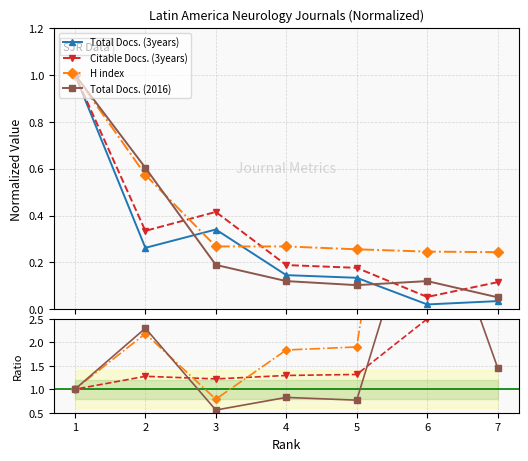

How many data points does each series have?

7